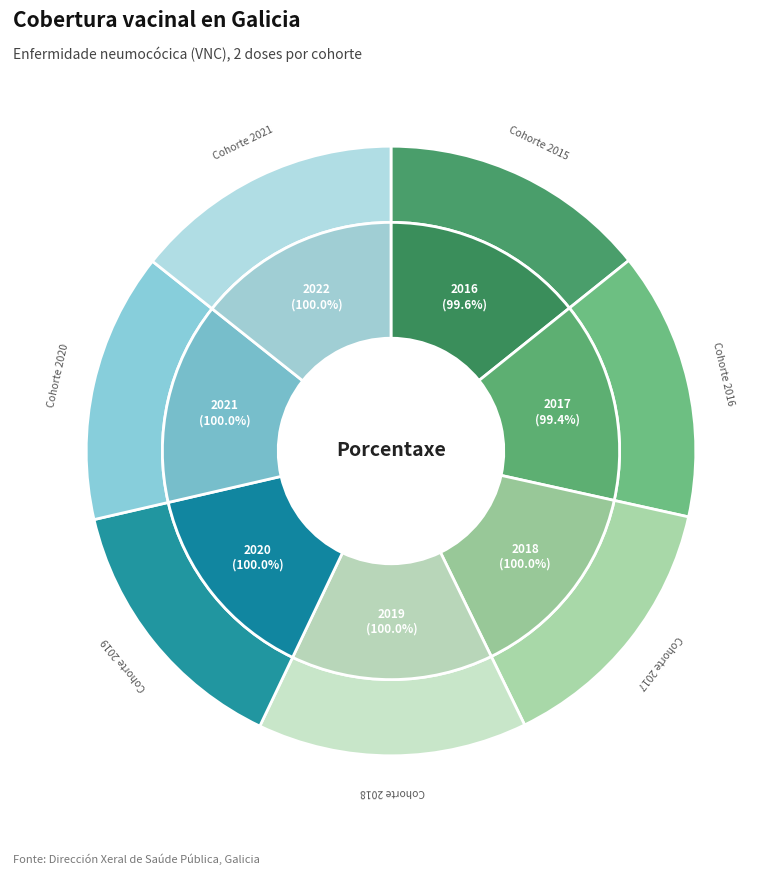

The 2022 slice represents 28% of the pie. True or false?

False